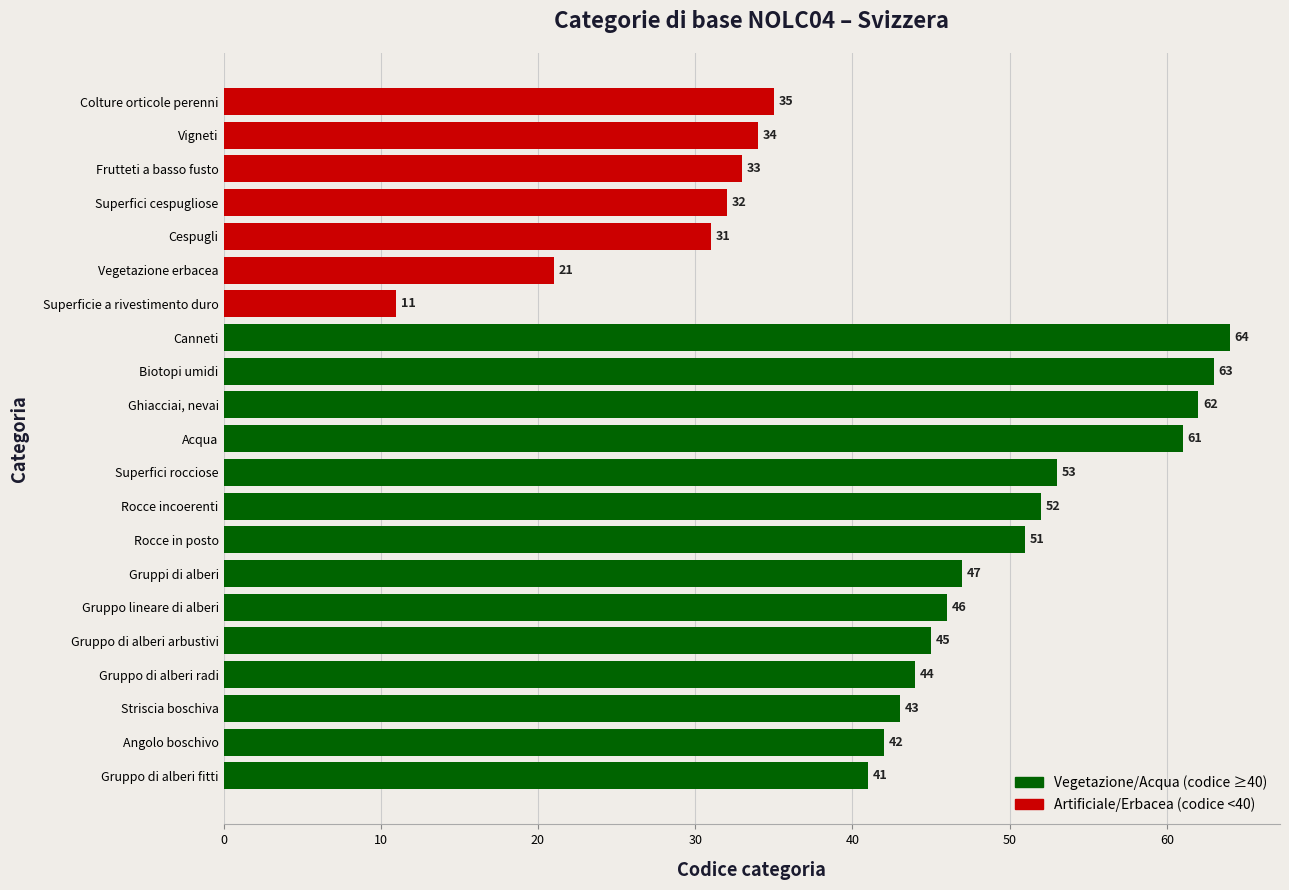

Which label corresponds to the largest value in the chart?

Canneti